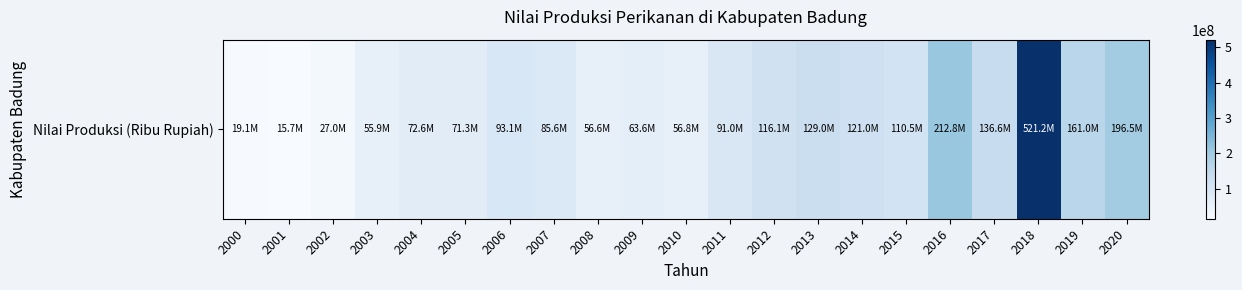

What is the sum of all values?

2413029156